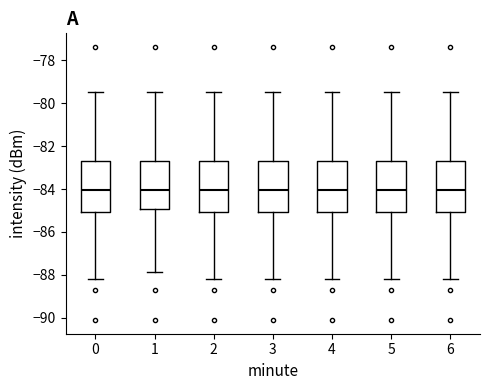

Where does the upper whisker of the box at x = 6 end on the y-axis? The values are not printed on the chart, so give them approximately, as read against the axis.

-79.4